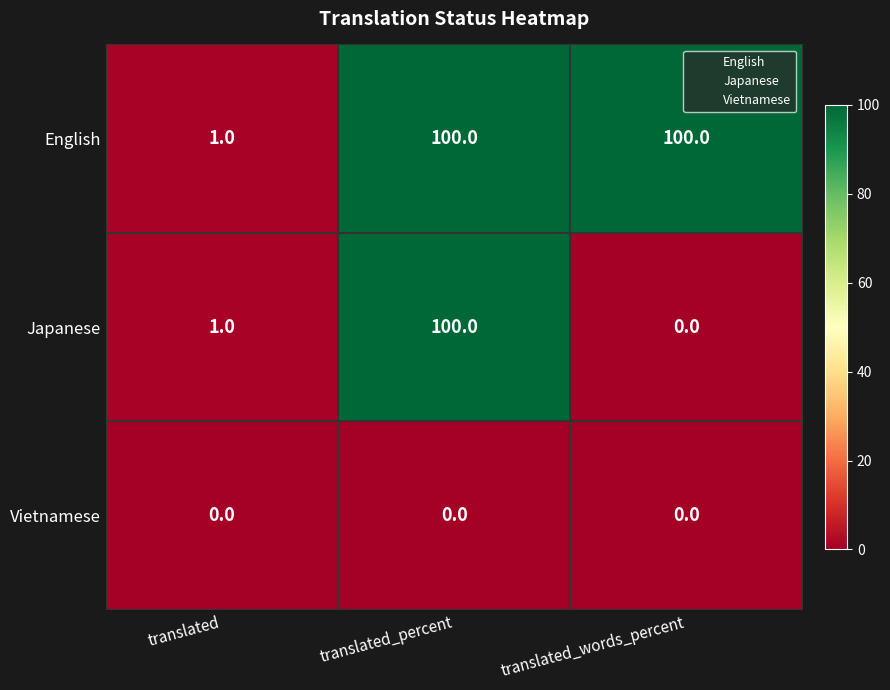

Which series has the largest range (max minus min)?

Japanese